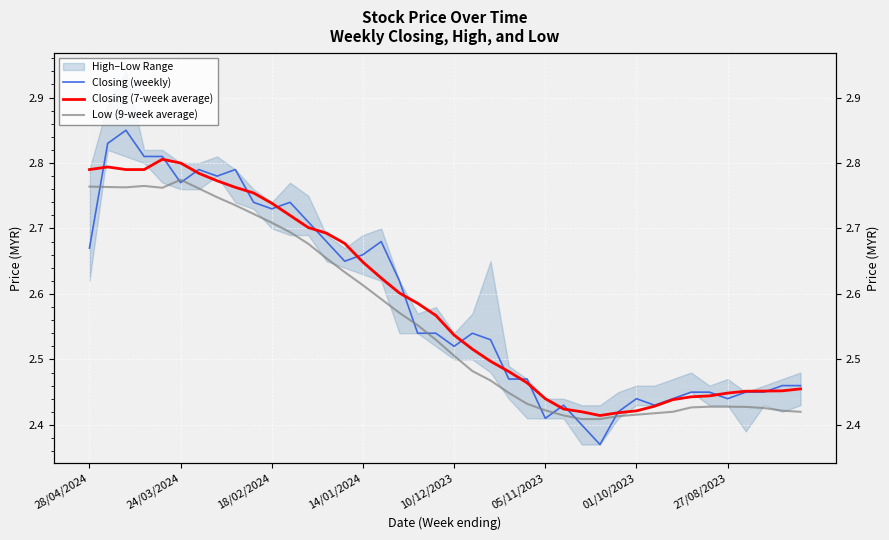

What is the maximum value for Closing (weekly)?

2.9